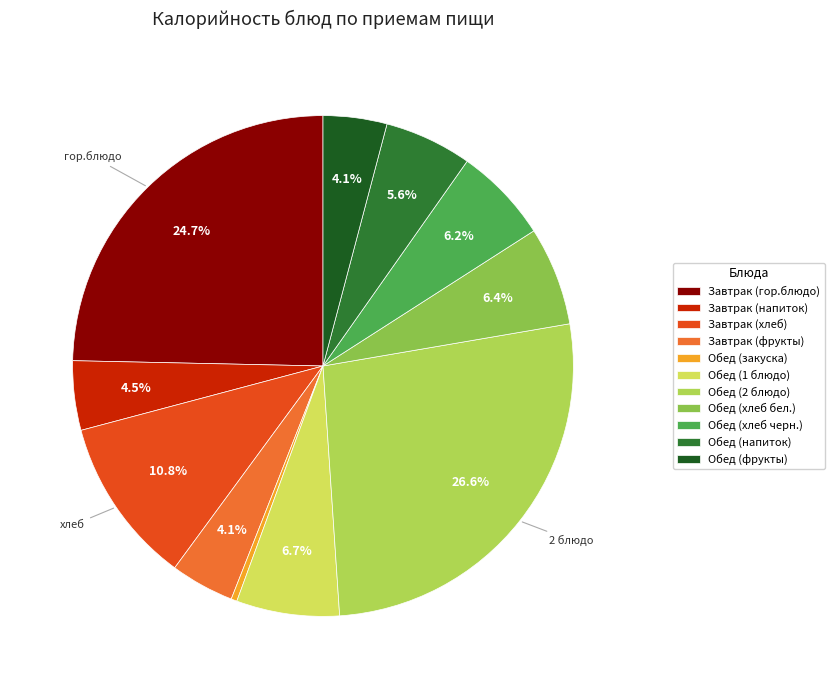

Does any single category account for the majority?

No